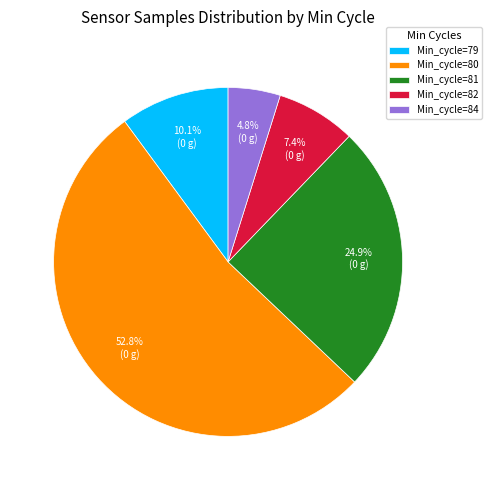

Which has a higher value, Min_cycle=79 or Min_cycle=84?

Min_cycle=79